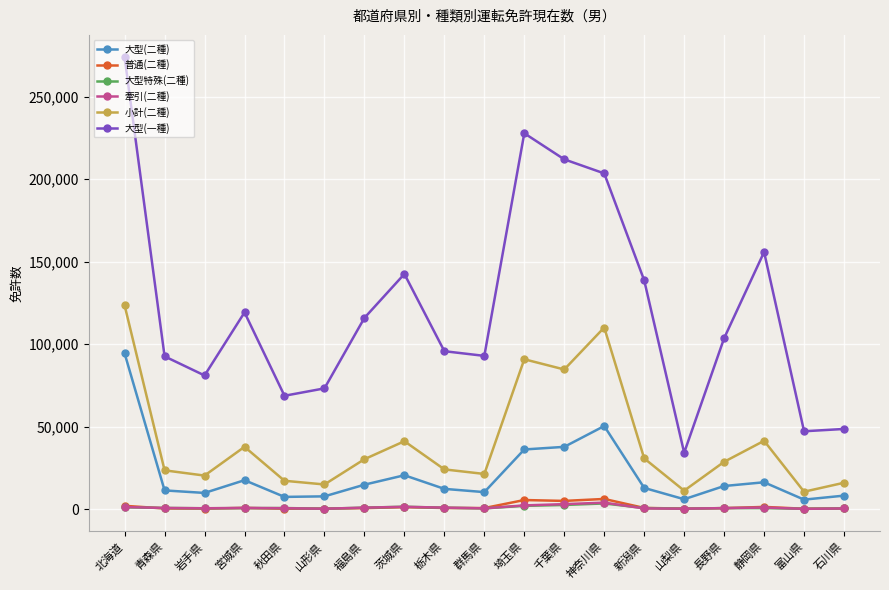

How many values in the 牽引(二種) series are below 737?

9